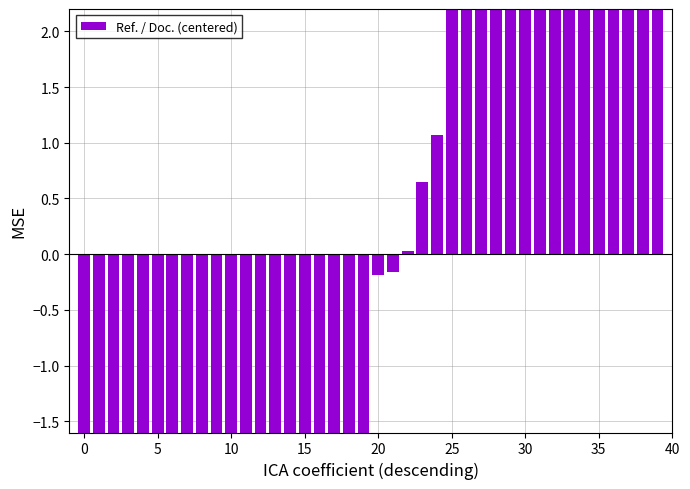

How many data points are less than 0?

22